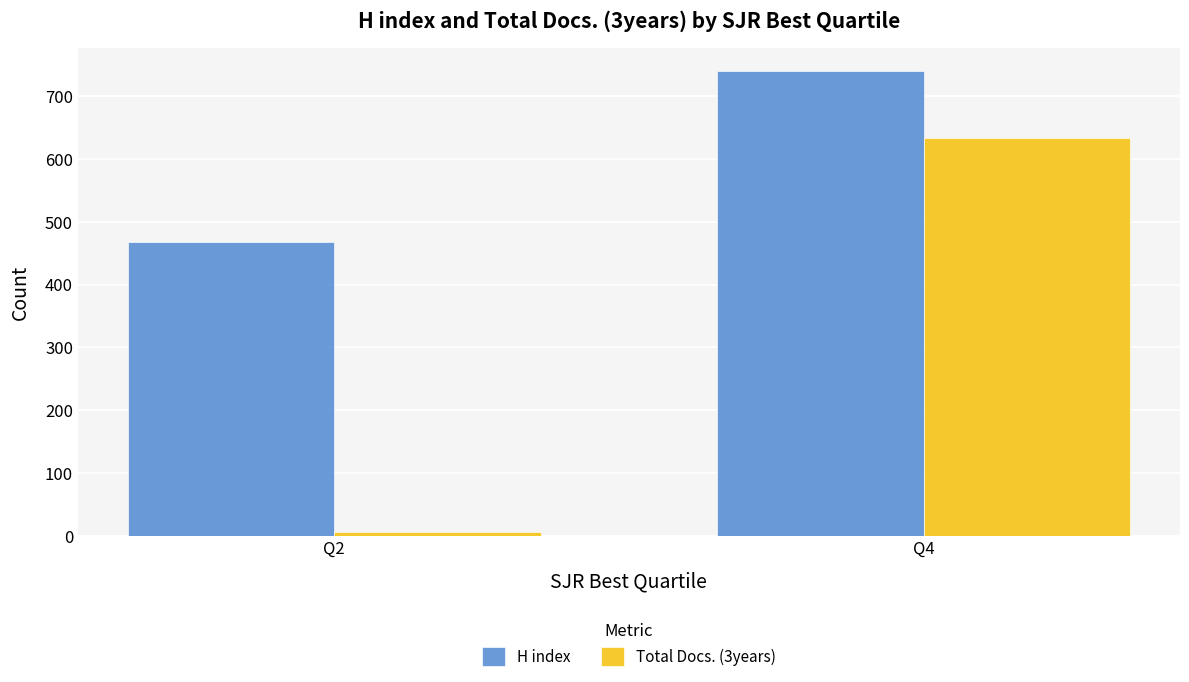

At Q4, list the series in order from smallest to largest.

Total Docs. (3years), H index